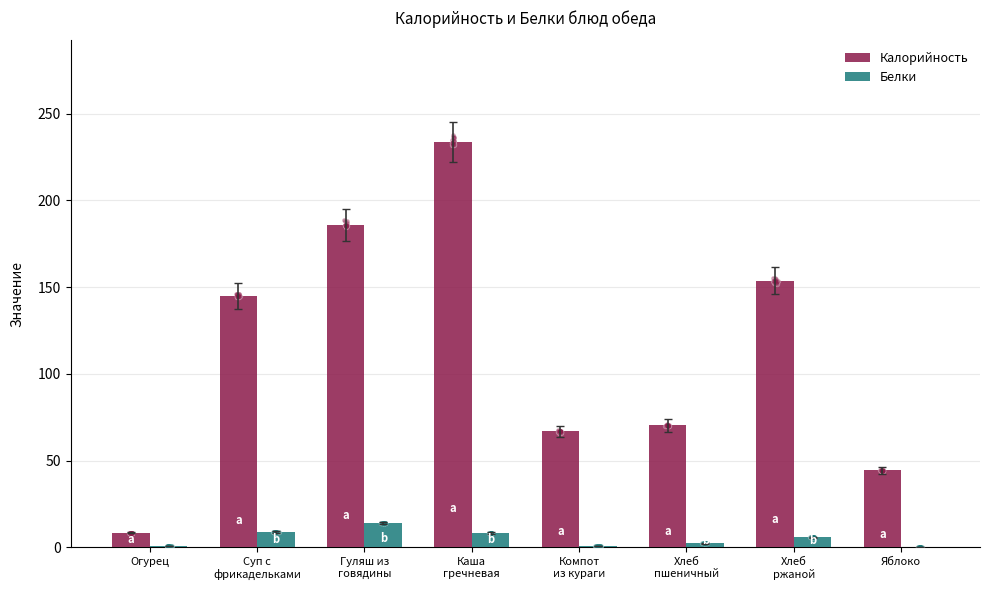

What are all the series names shown in the legend?

Калорийность, Белки